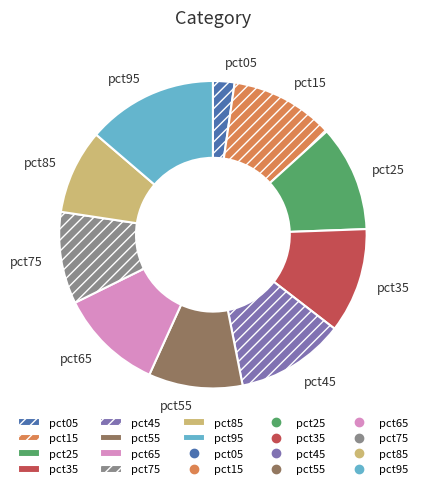

Does pct65 represent more than half of the total?

No